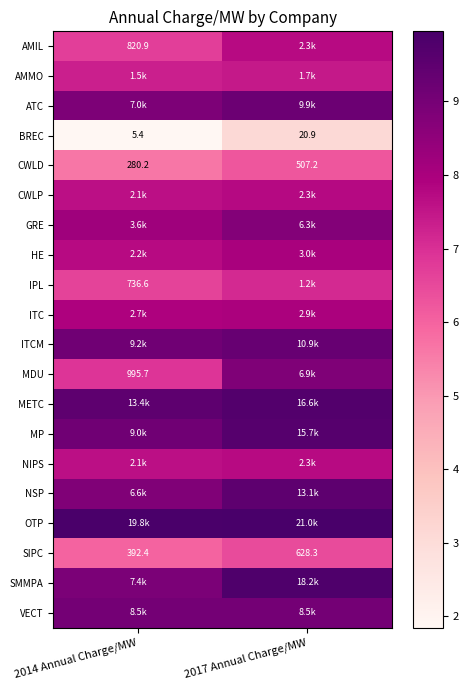

How many categories are shown in the chart?

2